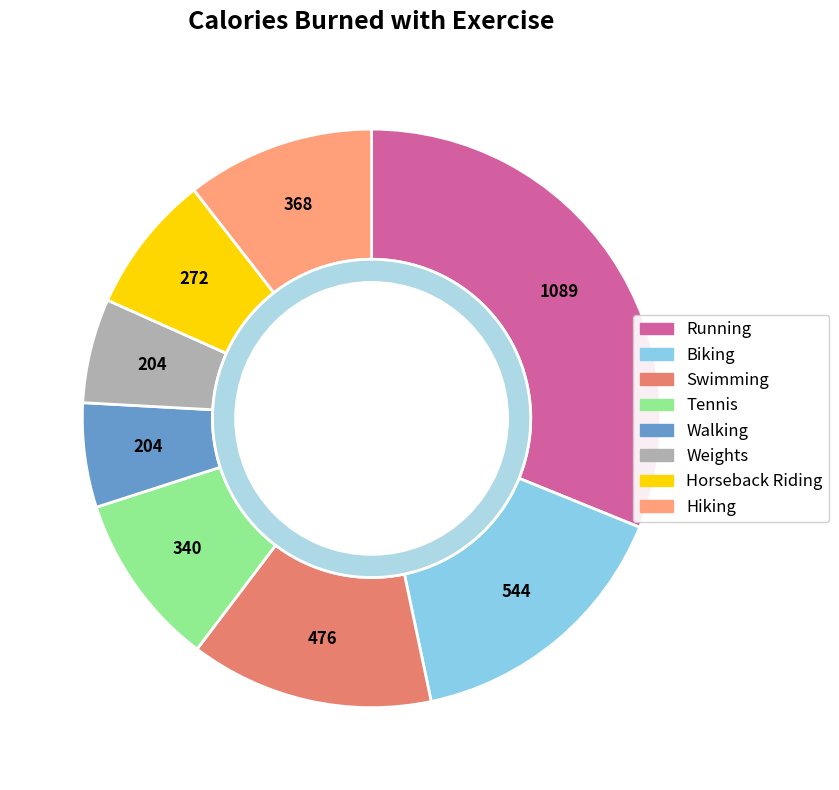

Combined, do Tennis and Horseback Riding account for over 50%?

No